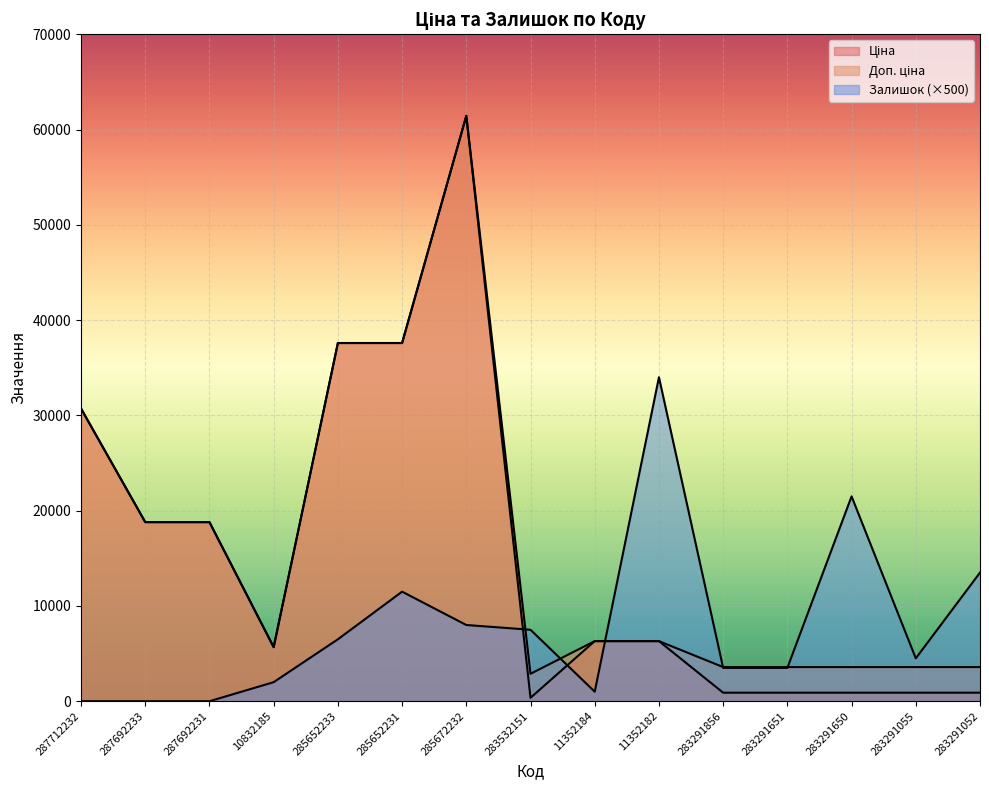

What is the difference between the highest and lowest values at 287692233?

18796.8